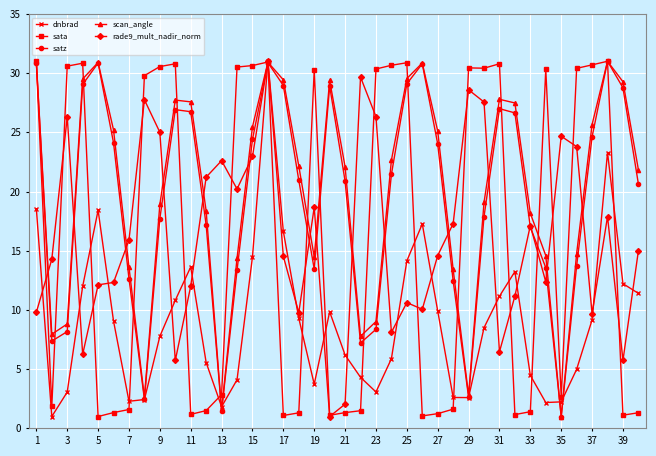

What is the value of the sata point at the 35th from the left?

2.7